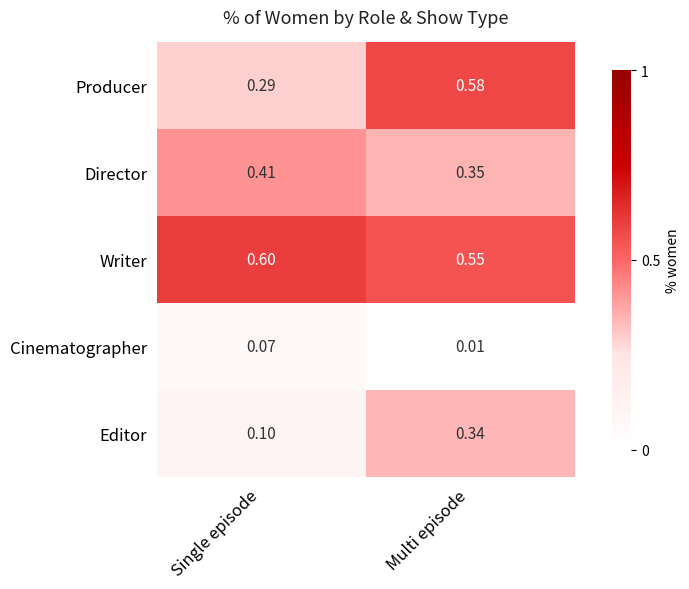

Is the value of Cinematographer at Multi episode greater than the value of Director at Multi episode?

No